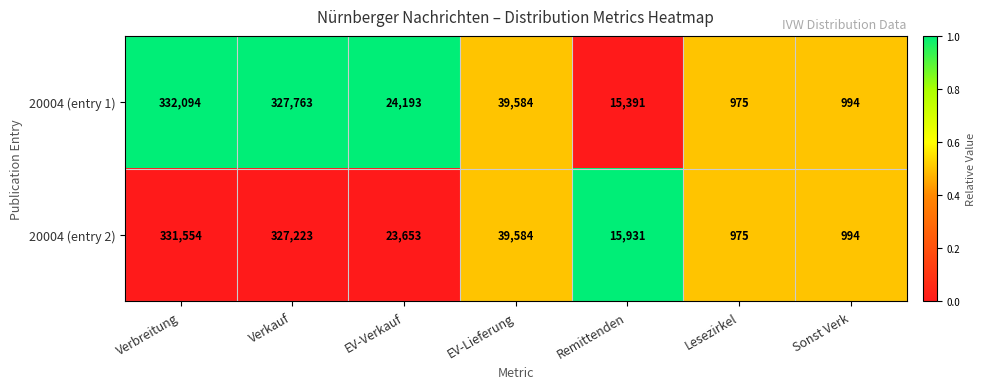

Read the 20004 (entry 1) value at Sonst Verk.

994